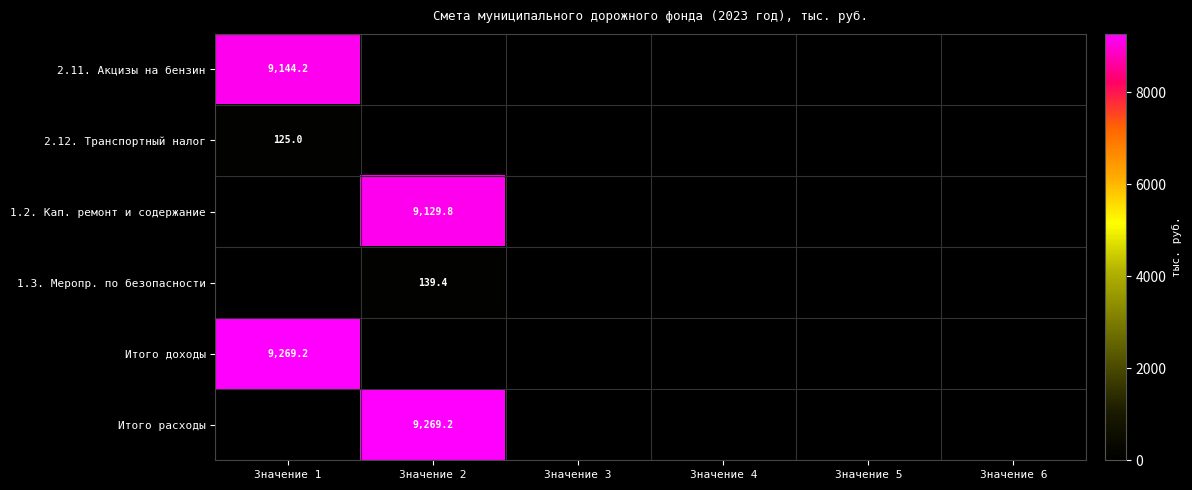

True or false: 1.3. Меропр. по безопасности has a value of 139.4 at Значение 2.

True